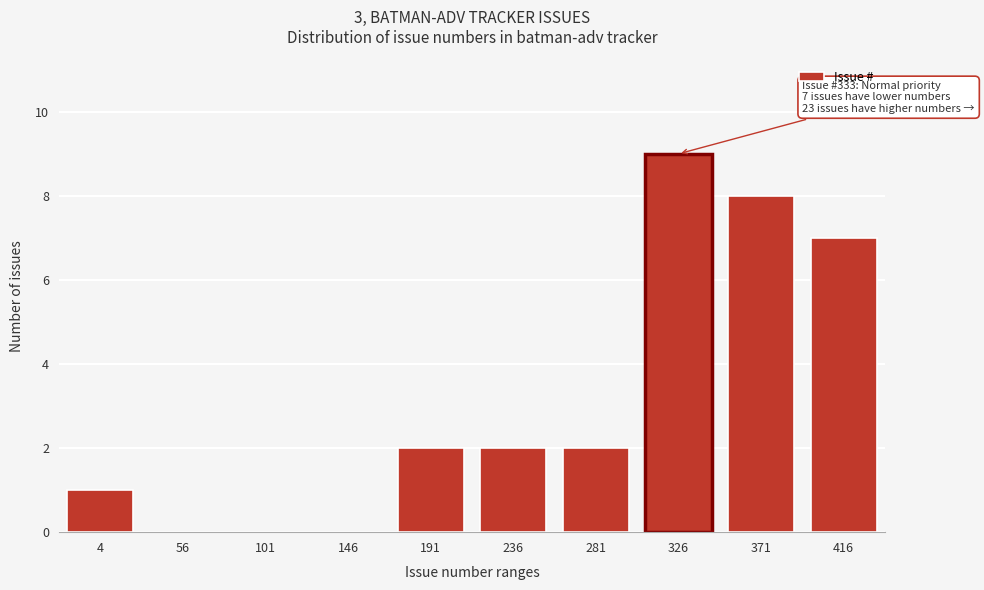

Reading left to right, what are all the values shown in this chart?

4=1	56=0	101=0	146=0	191=2	236=2	281=2	326=9	371=8	416=7